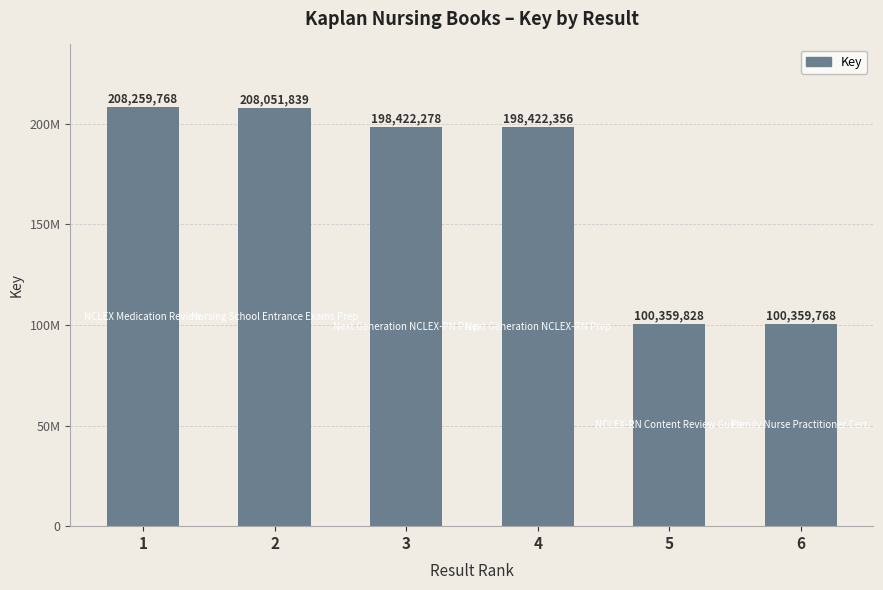

Which category has the lowest value across all series?

6